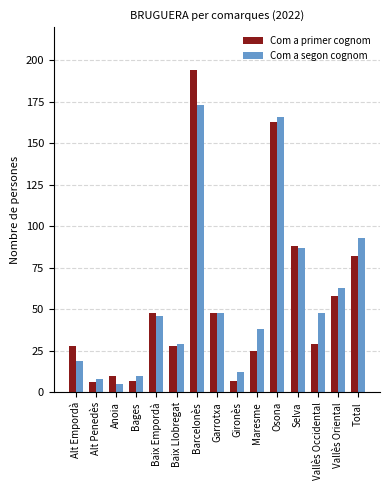

What is the difference between the Com a segon cognom values at Alt Penedès and Vallès Occidental?

40